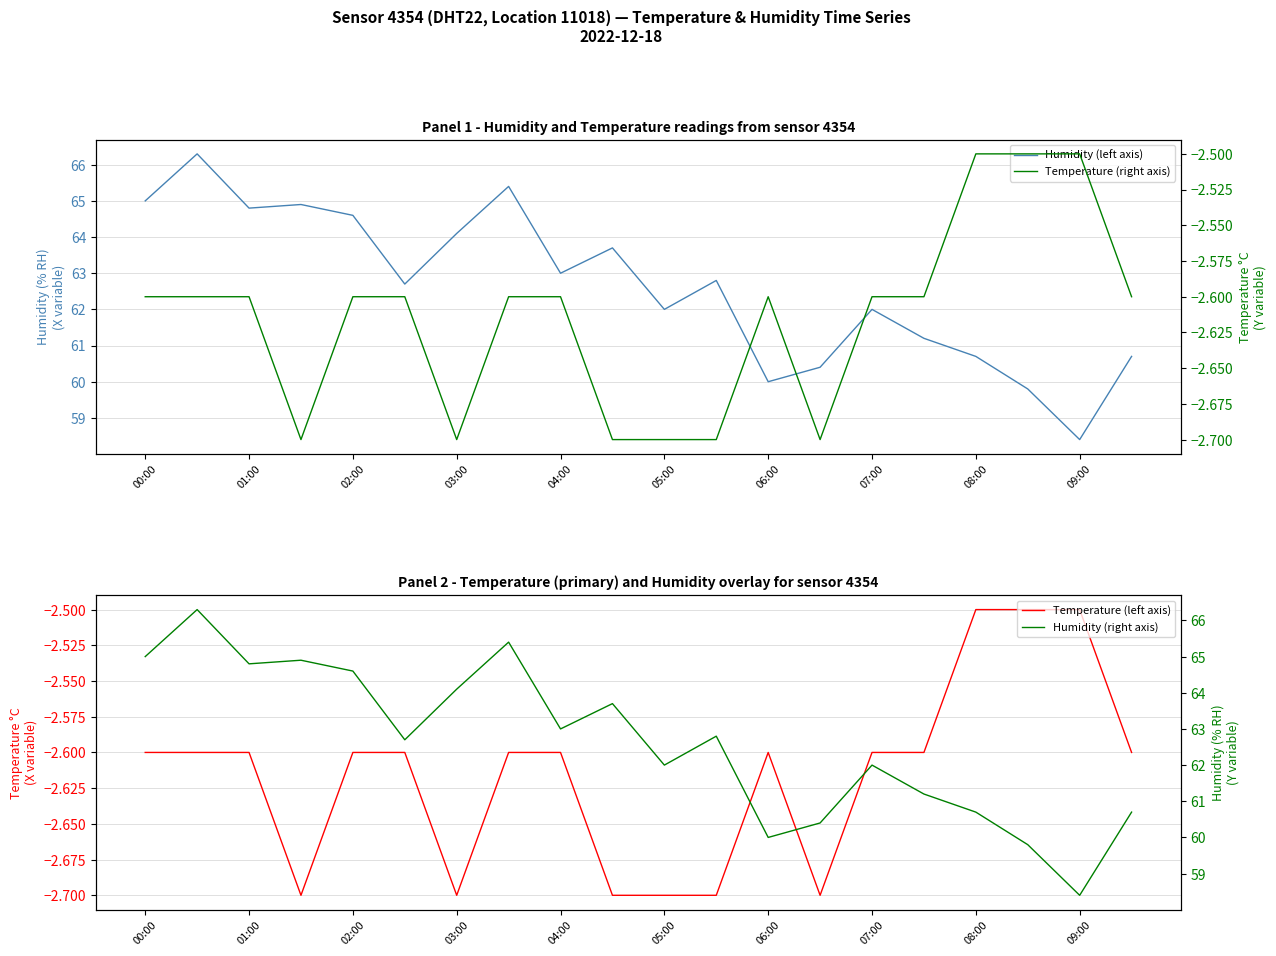

The value of Humidity (right axis) at 00:00 is 65.0. True or false?

True